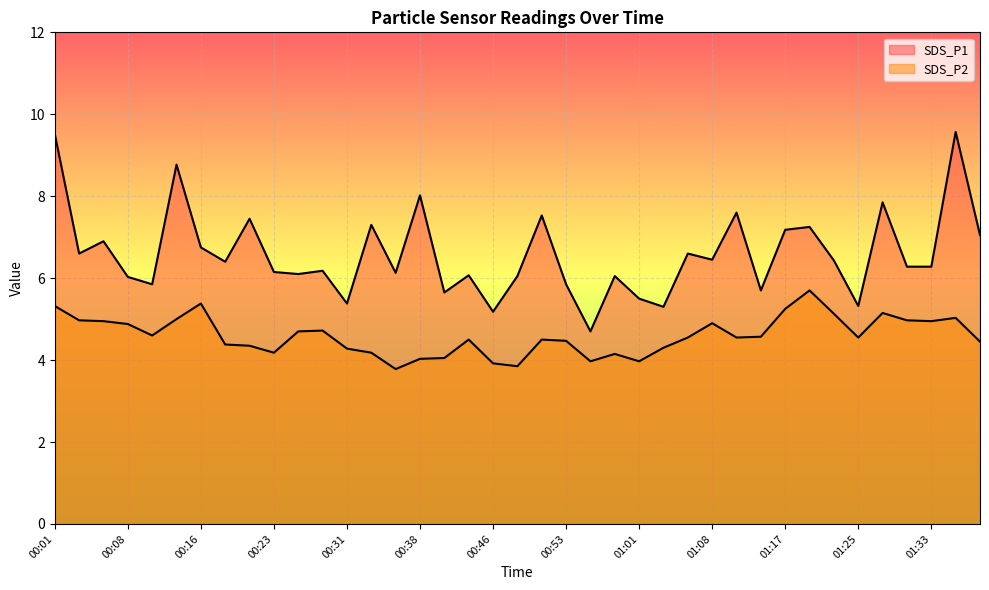

What is the difference between the SDS_P1 values at 00:43 and 01:03?

0.8